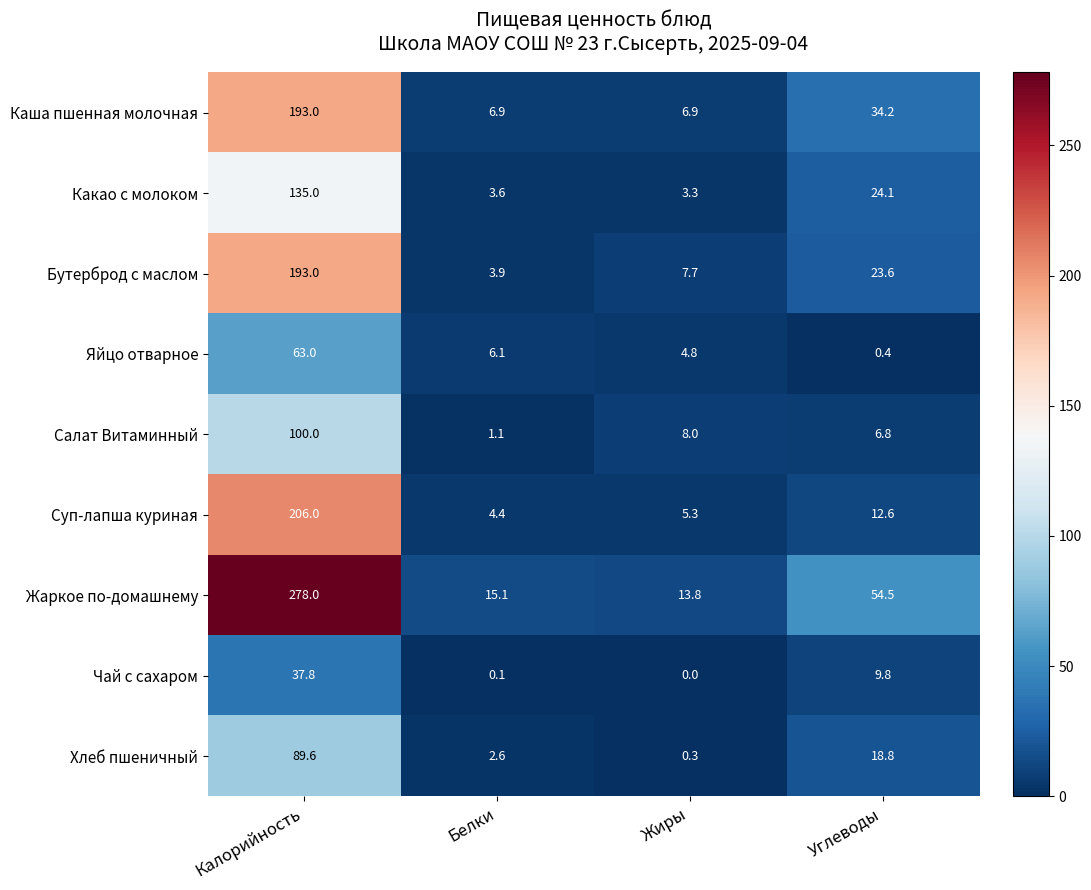

What is the minimum value for Хлеб пшеничный?

0.3